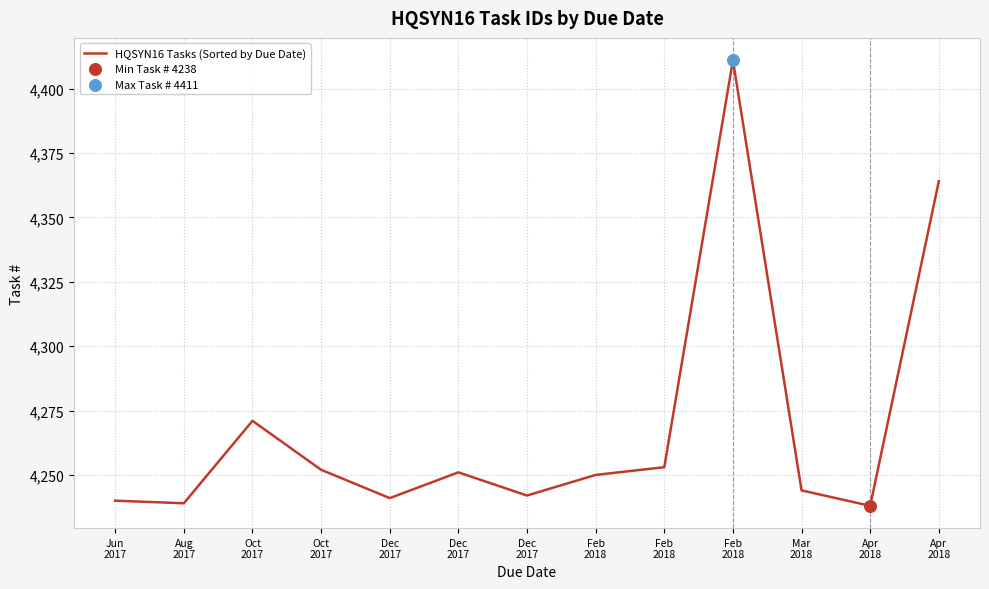

Between Dec
2017 and Feb
2018, which is larger?

Feb
2018